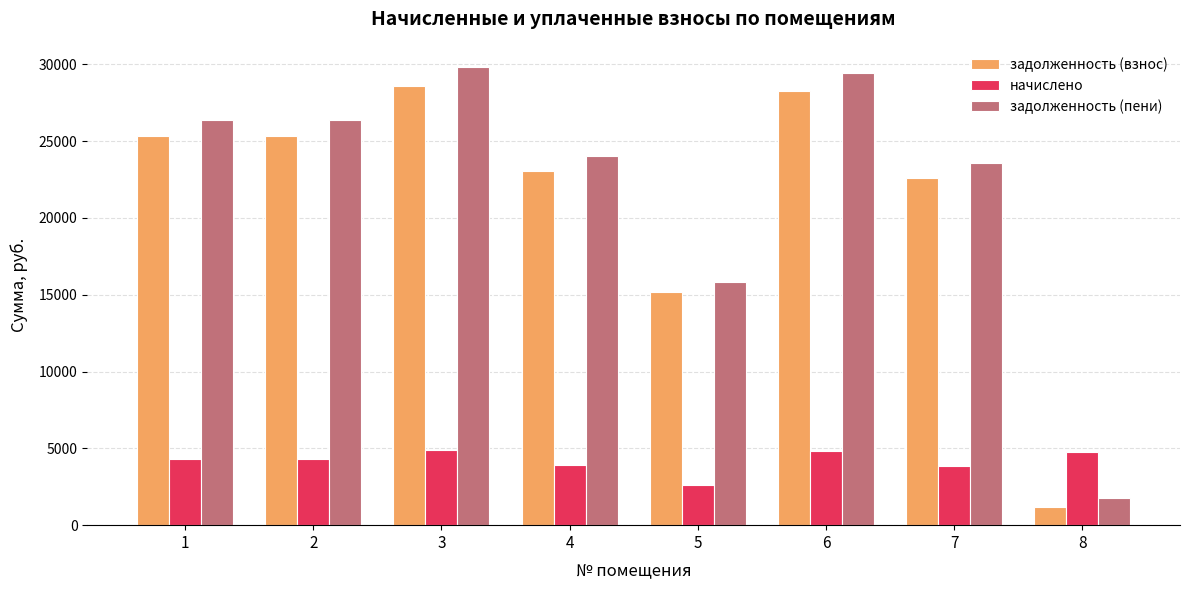

The задолженность (взнос) series shows 14757.4 at 6. True or false?

False